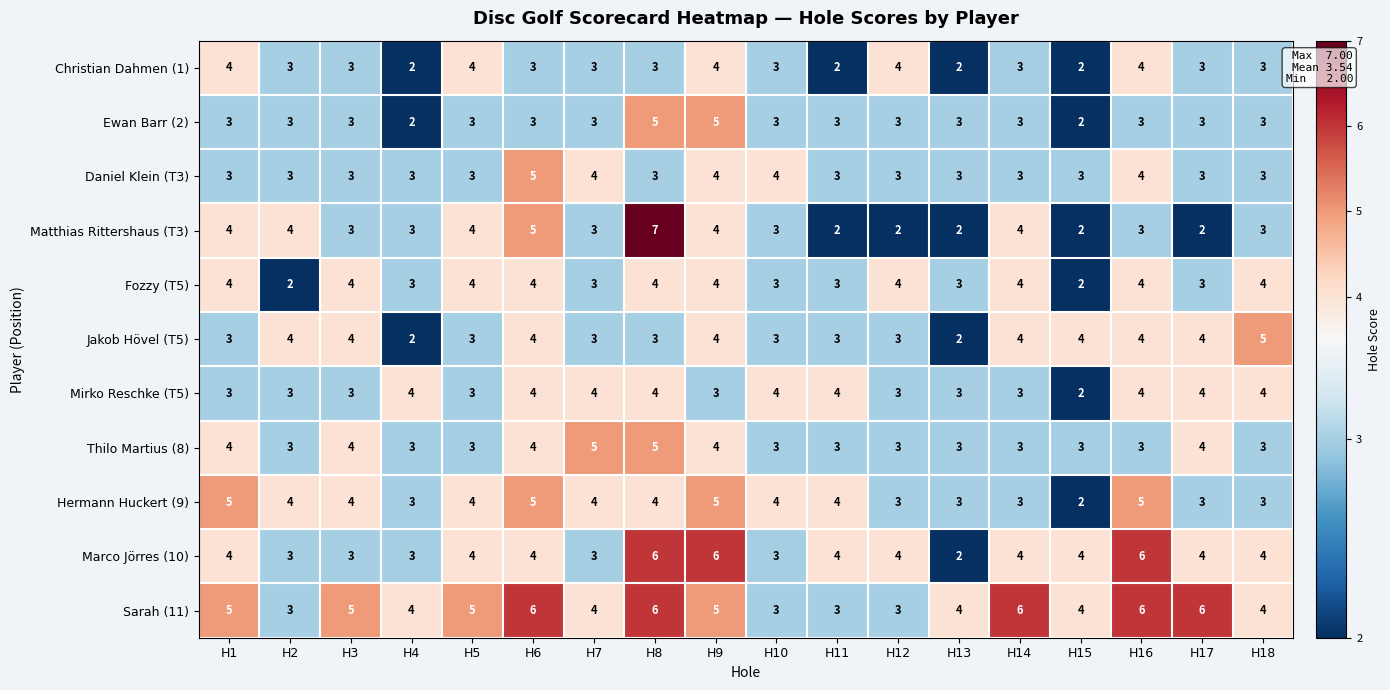

What is the difference between the highest and lowest values at H14?

3